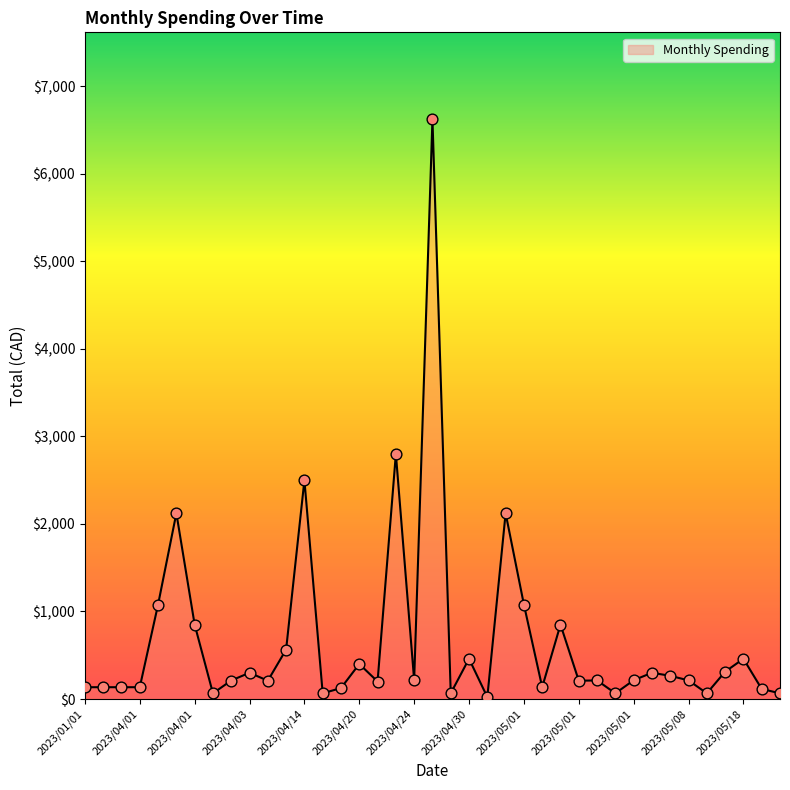

What is the difference between the maximum and minimum values?

6601.1